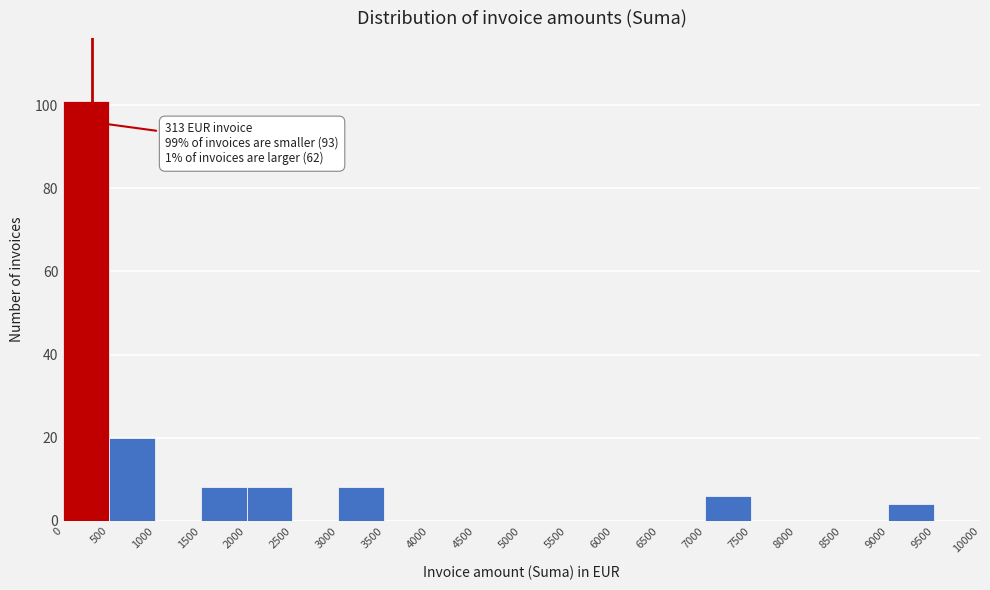

Which range on the x-axis has the tallest bar?

0 to 500